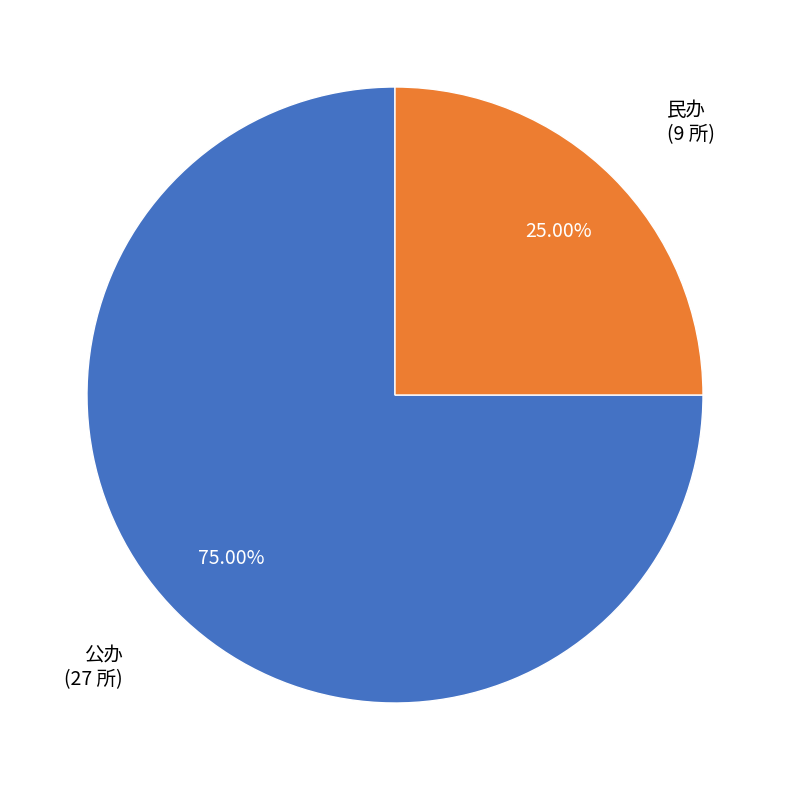

Is there a majority slice in this chart?

Yes